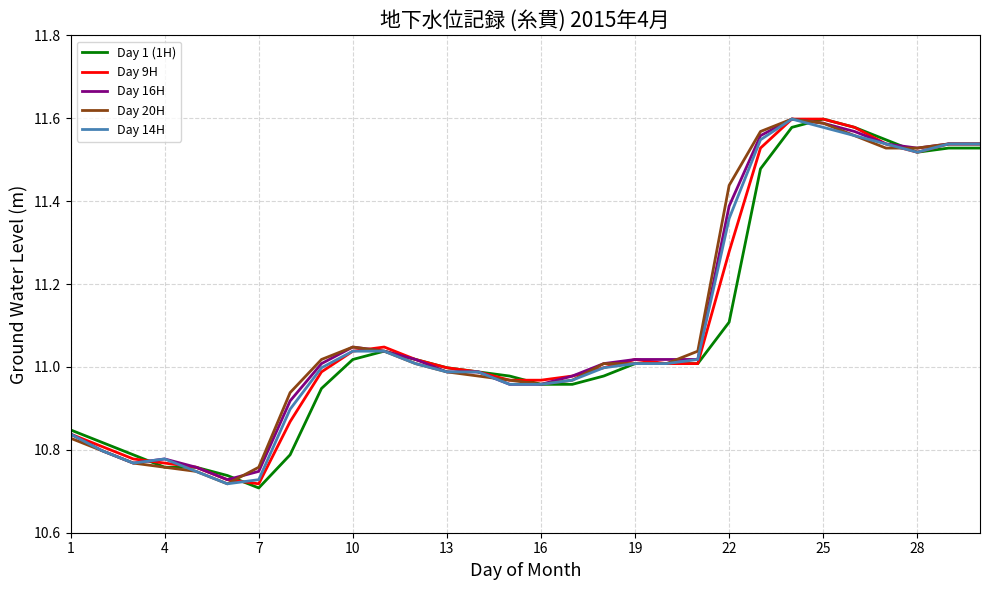

Reading left to right, list all the values displayed in this chart.

Day 1 (1H): 10.8	10.8	10.8	10.8	10.8	10.7	10.7	10.8	10.9	11.0	11.0	11.0	11.0	11.0	11.0	11.0	11.0	11.0	11.0	11.0	11.0	11.1	11.5	11.6	11.6	11.6	11.5	11.5	11.5	11.5
Day 9H: 10.8	10.8	10.8	10.8	10.8	10.7	10.7	10.9	11.0	11.0	11.0	11.0	11.0	11.0	11.0	11.0	11.0	11.0	11.0	11.0	11.0	11.3	11.5	11.6	11.6	11.6	11.5	11.5	11.5	11.5
Day 16H: 10.8	10.8	10.8	10.8	10.8	10.7	10.7	10.9	11.0	11.0	11.0	11.0	11.0	11.0	11.0	11.0	11.0	11.0	11.0	11.0	11.0	11.4	11.6	11.6	11.6	11.6	11.5	11.5	11.5	11.5
Day 20H: 10.8	10.8	10.8	10.8	10.7	10.7	10.8	10.9	11.0	11.0	11.0	11.0	11.0	11.0	11.0	11.0	11.0	11.0	11.0	11.0	11.0	11.4	11.6	11.6	11.6	11.6	11.5	11.5	11.5	11.5
Day 14H: 10.8	10.8	10.8	10.8	10.7	10.7	10.7	10.9	11.0	11.0	11.0	11.0	11.0	11.0	11.0	11.0	11.0	11.0	11.0	11.0	11.0	11.4	11.5	11.6	11.6	11.6	11.5	11.5	11.5	11.5